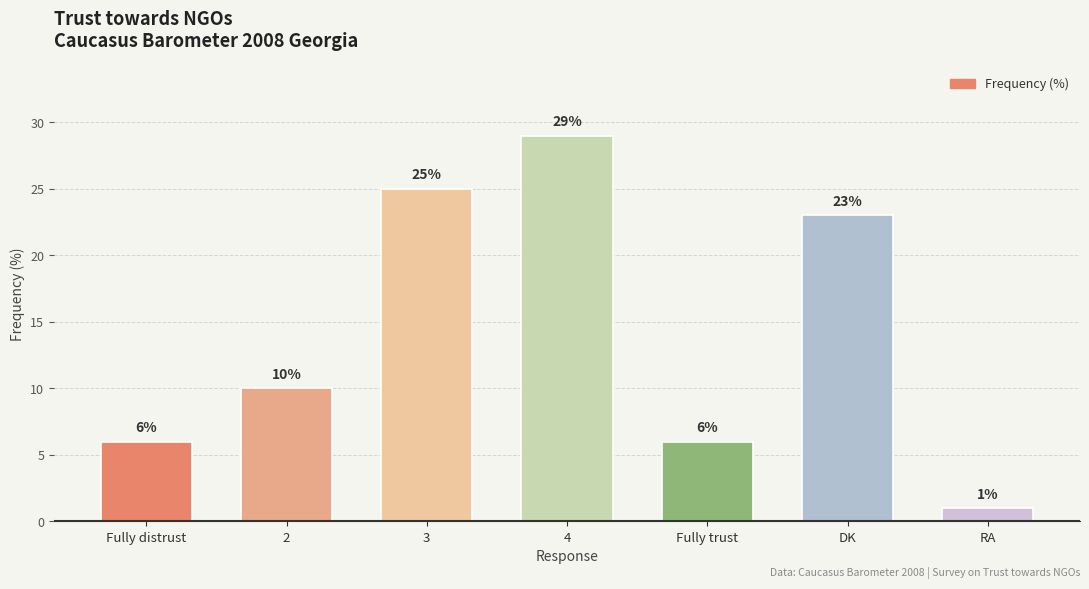

What is the difference between the maximum and minimum values?

28